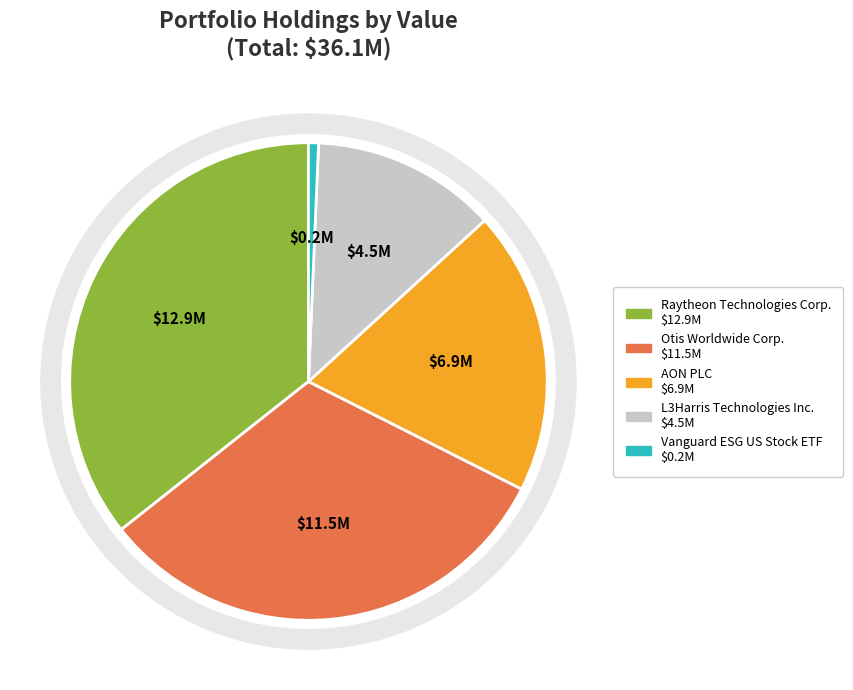

Is the sum of AON PLC and L3Harris Technologies Inc. greater than half?

No